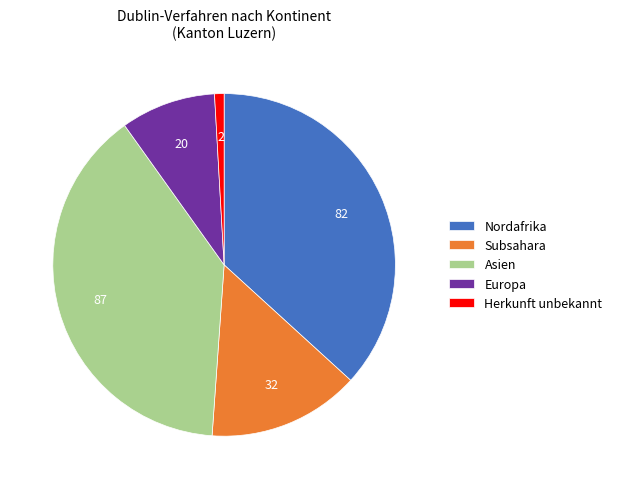

Rank the categories by value from lowest to highest.

Herkunft unbekannt, Europa, Subsahara, Nordafrika, Asien